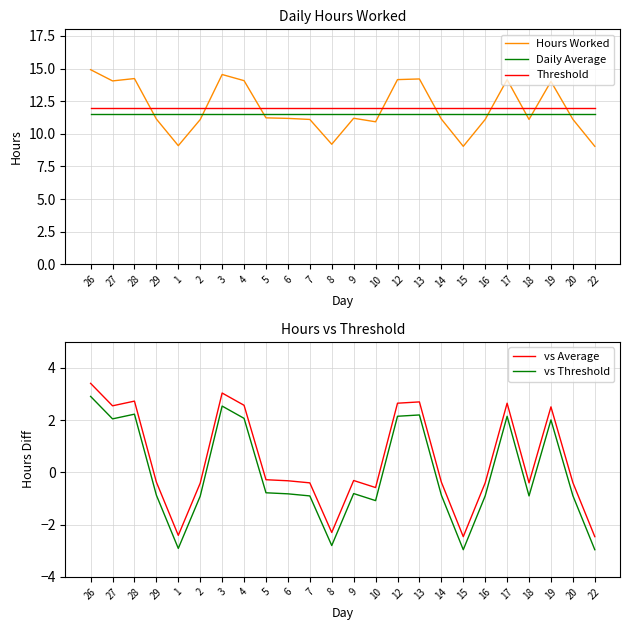

Is it true that Hours Worked equals 14.9 at 26?

True